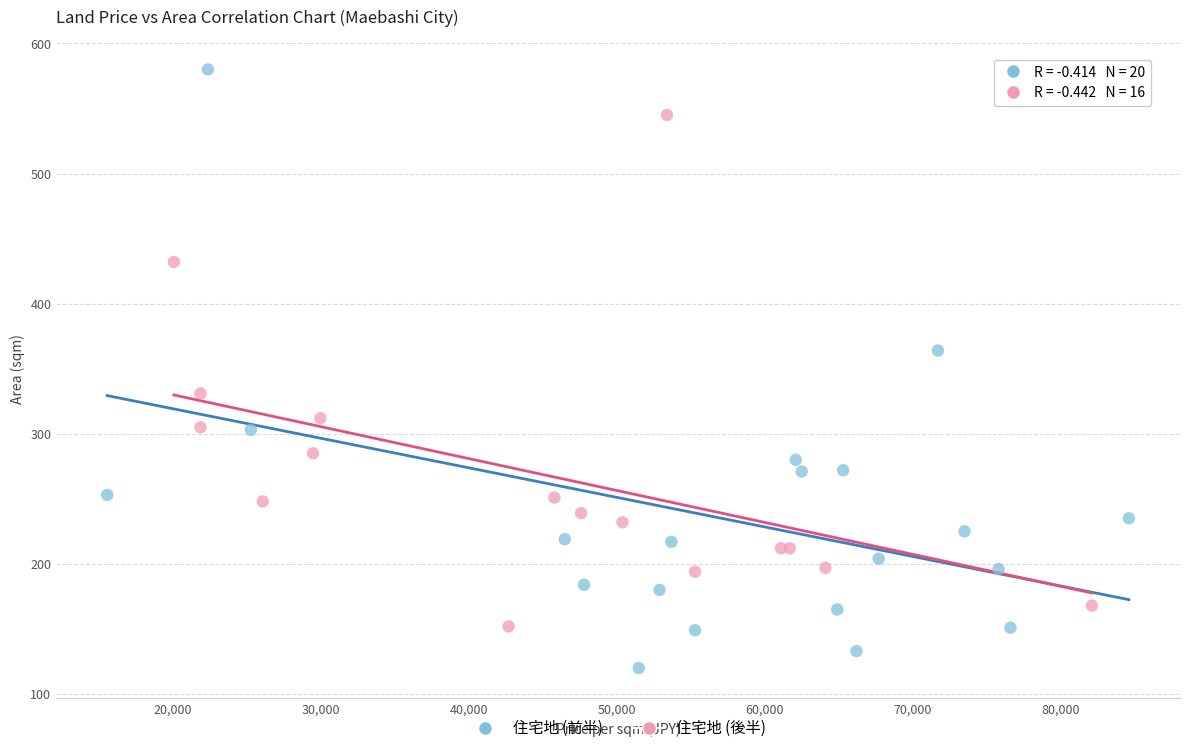

Which series contains the lowest Y value?

住宅地 (前半)